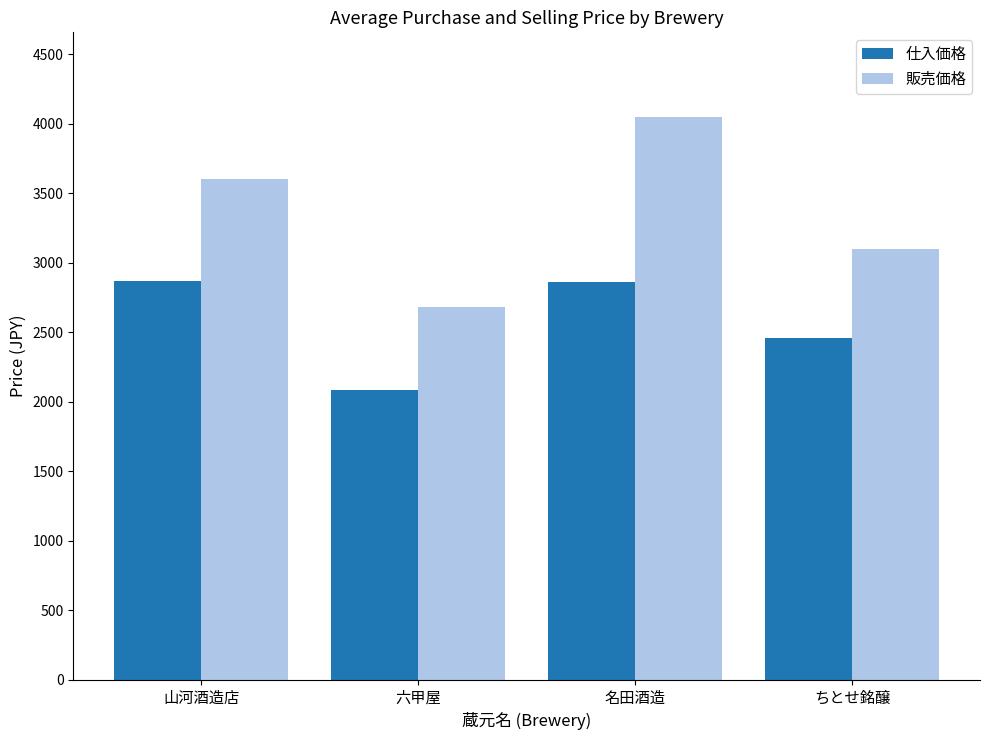

Rank the series by their maximum value, from lowest to highest.

仕入価格, 販売価格